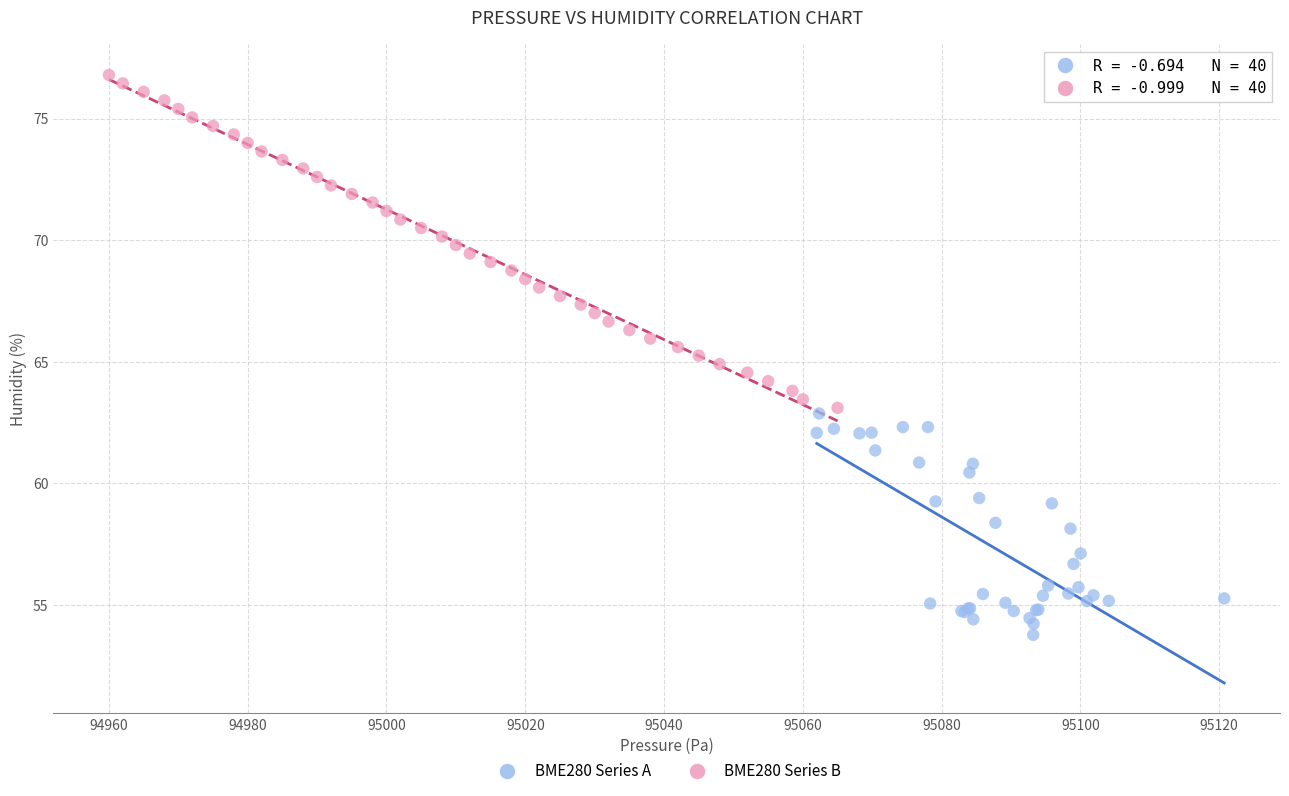

Which series contains the highest Y value?

BME280 Series B